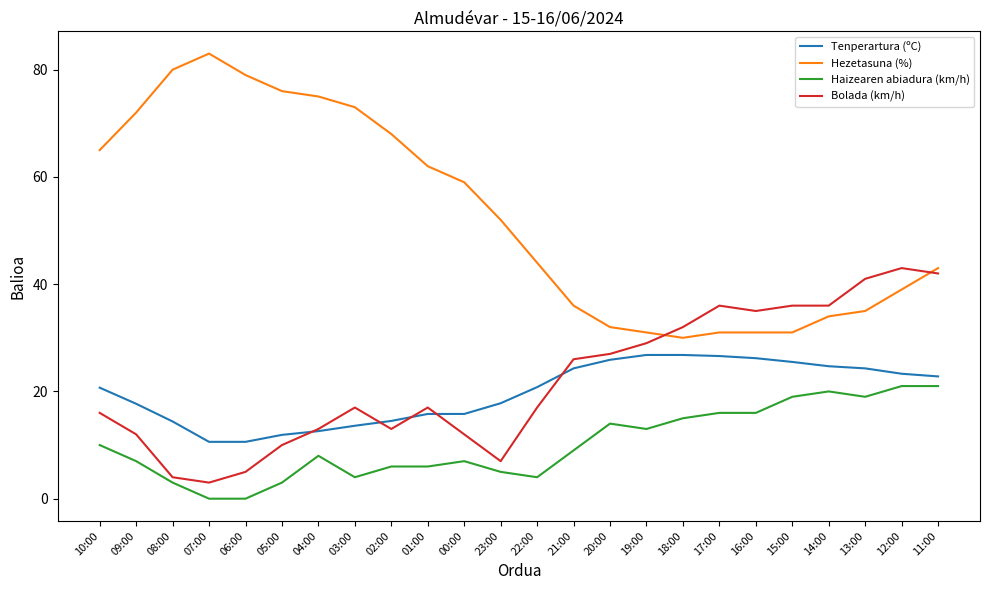

Which series has the widest spread of values?

Hezetasuna (%)